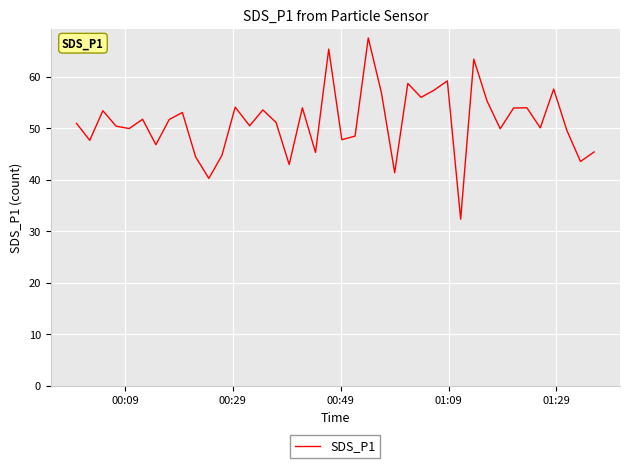

What is the smallest value displayed?

32.3